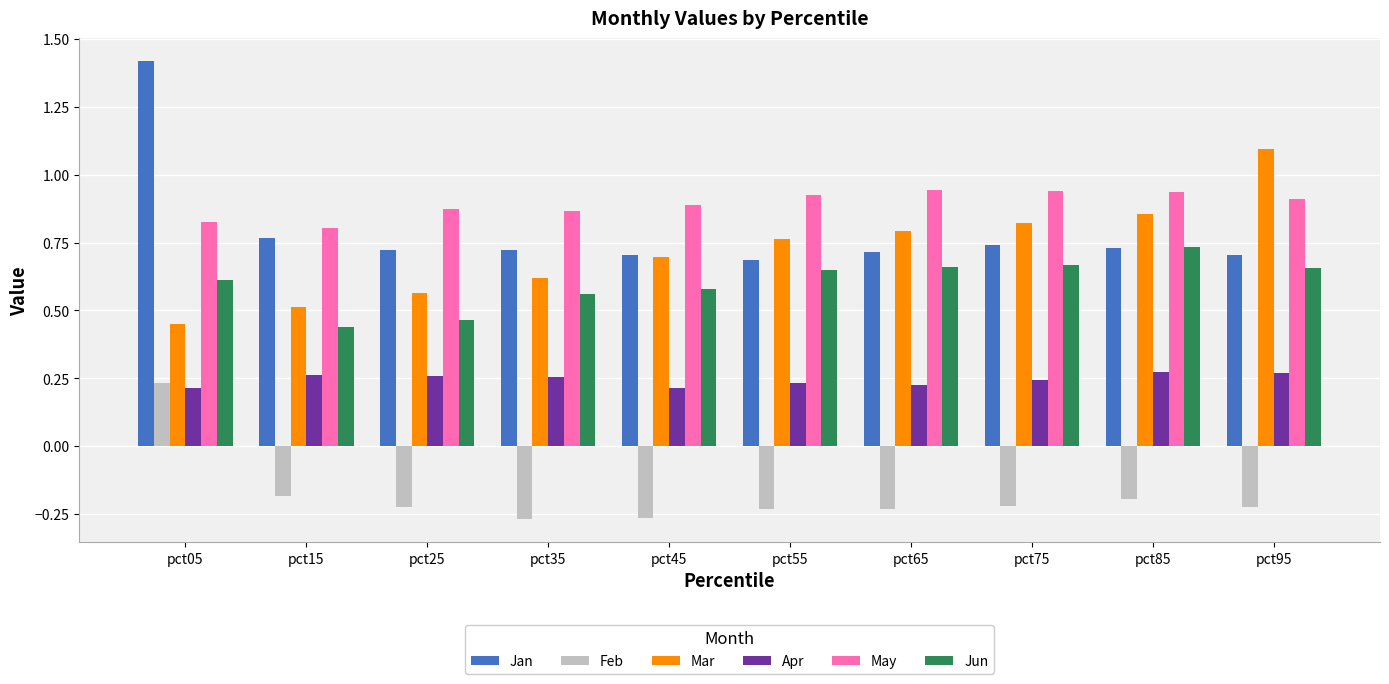

True or false: Apr has a value of 0.4 at pct25.

False